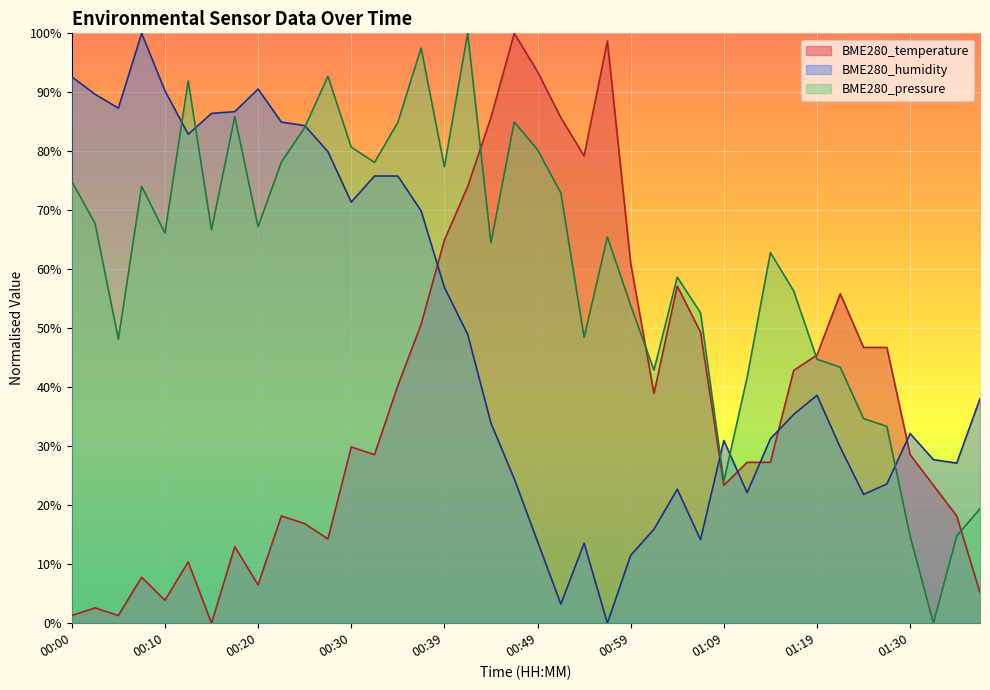

What is the spread (max minus min) of values at 00:25?

67.5